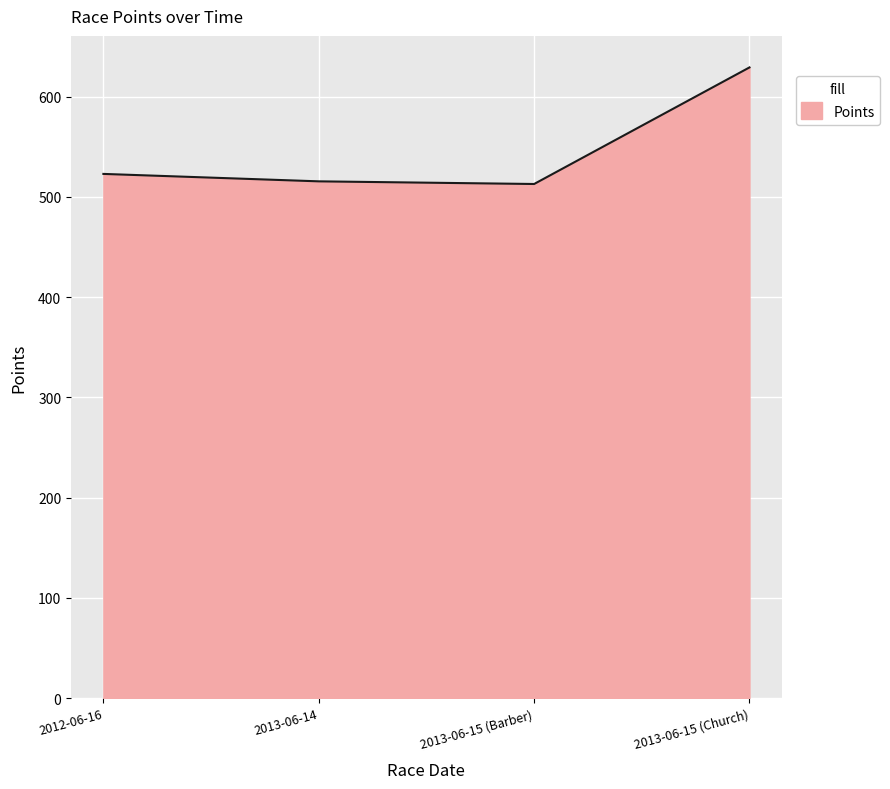

What is the change in value from 2013-06-15 (Barber) to 2013-06-15 (Church)?

+116.3